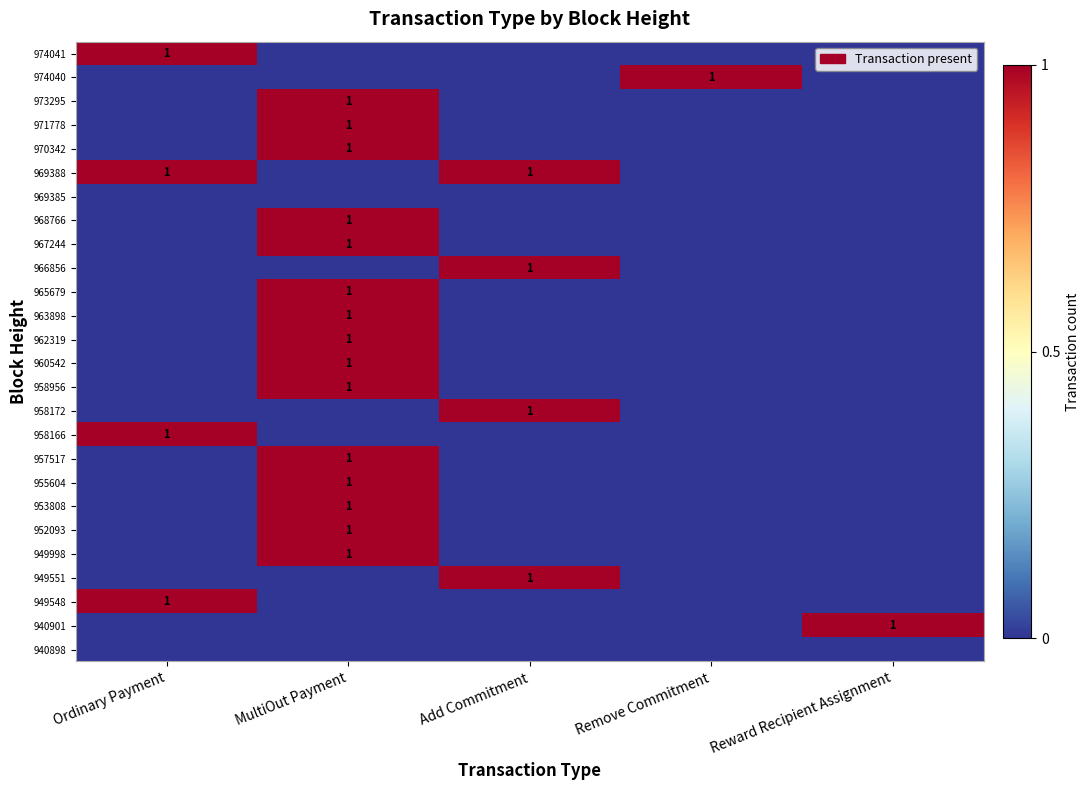

Is it true that 949998 equals 2 at MultiOut Payment?

False